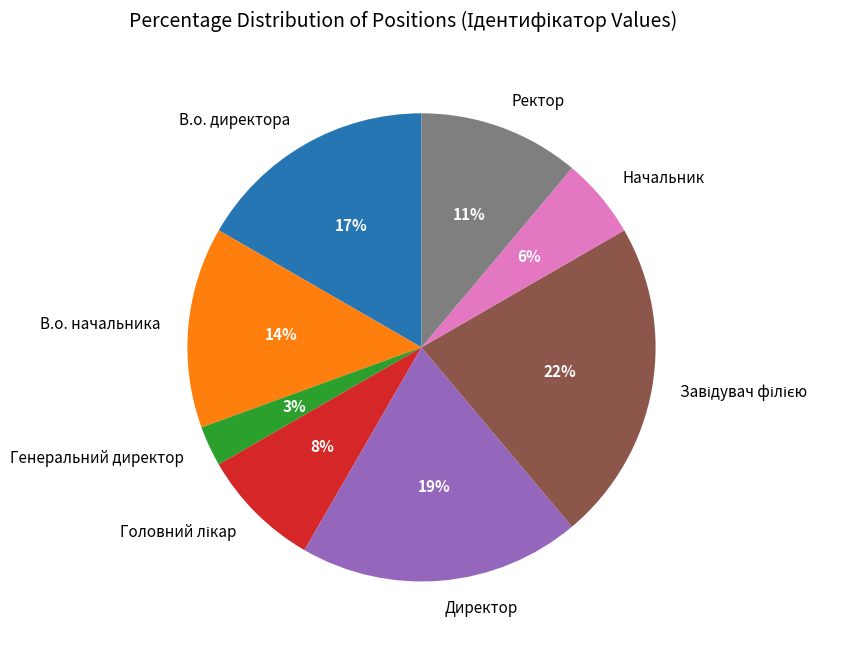

Is the sum of В.о. директора and В.о. начальника greater than half?

No